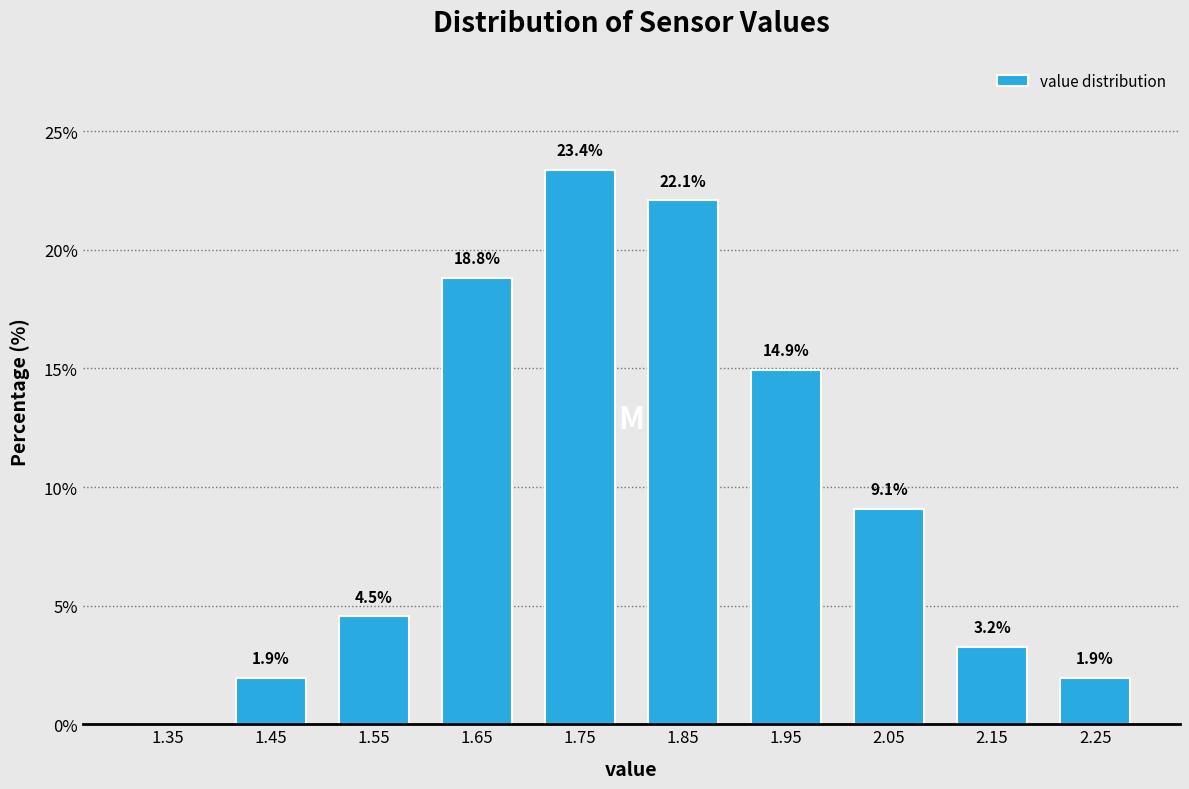

Over which range of the x-axis is the bar tallest?

1.7 to 1.8